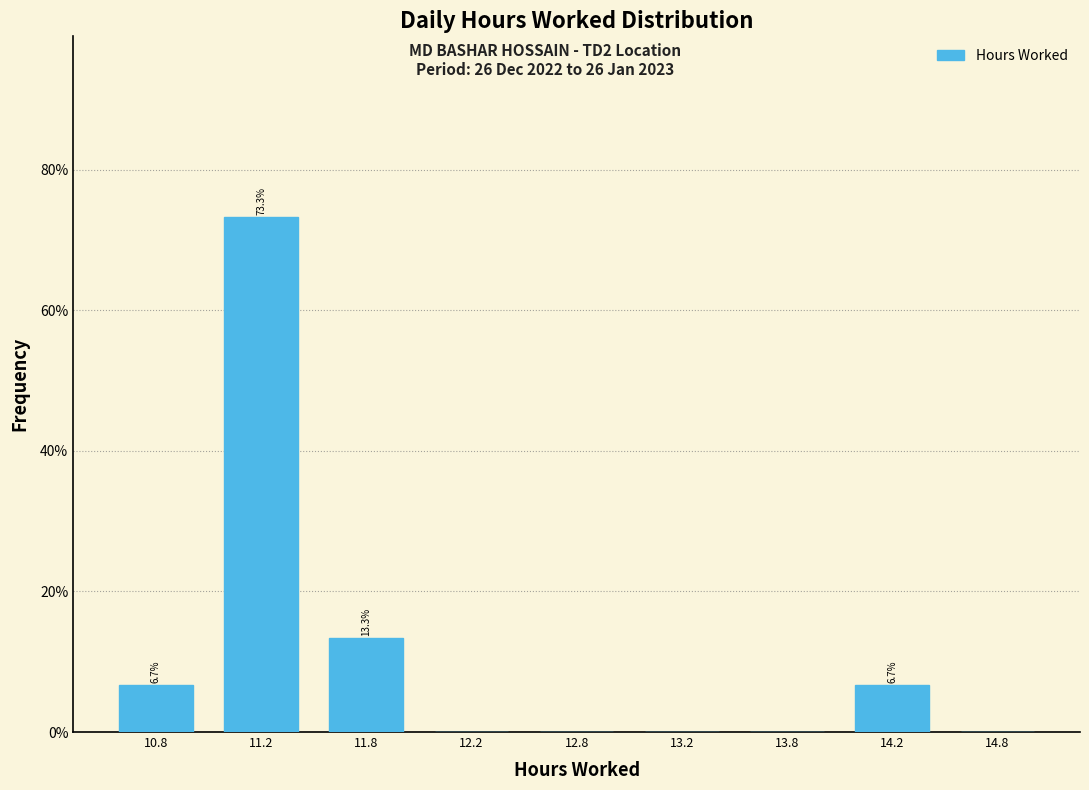

Reading left to right, list all the values displayed in this chart.

10.8=6.7	11.2=73.3	11.8=13.3	12.2=0.0	12.8=0.0	13.2=0.0	13.8=0.0	14.2=6.7	14.8=0.0